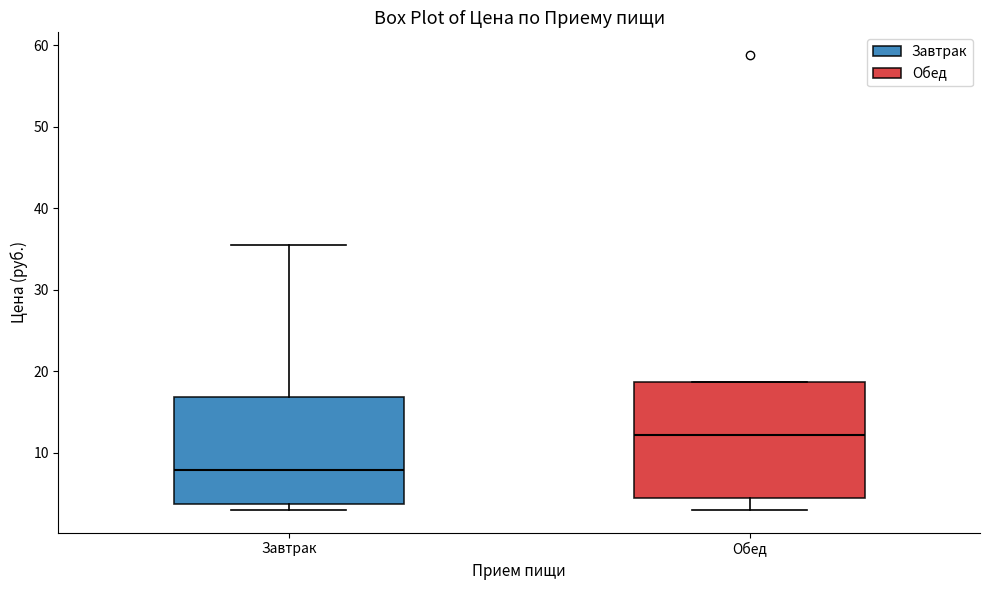

Which box is the tallest, from its lower edge to its upper edge?

Обед